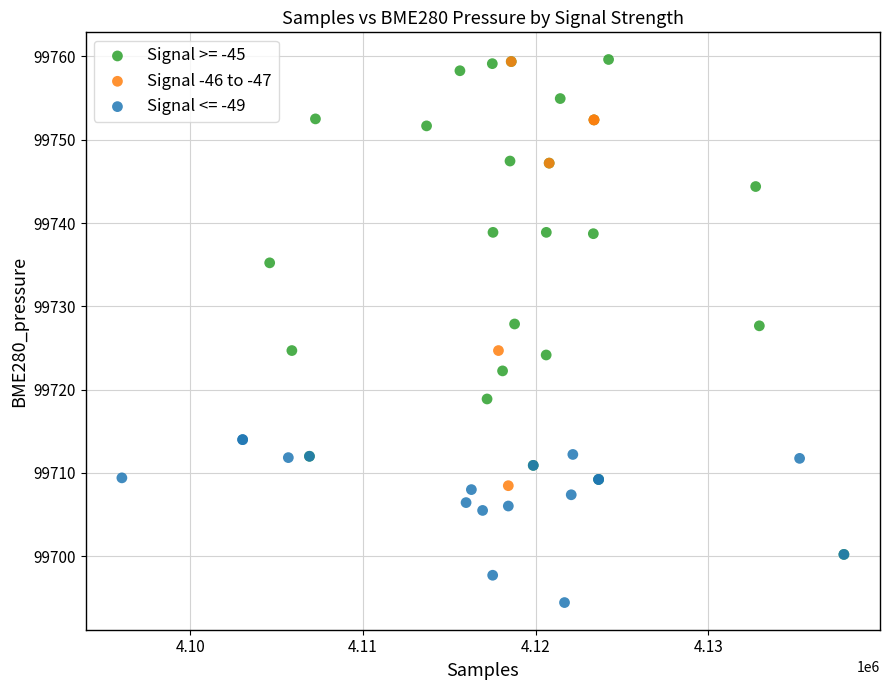

Which series has the largest Y range (max minus min)?

Signal >= -45